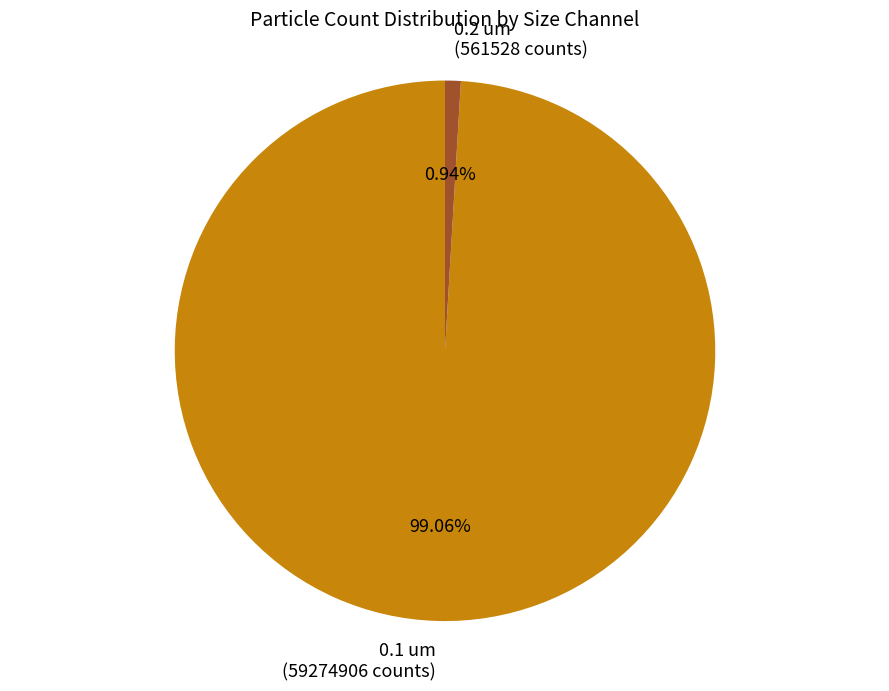

How many segments does this pie chart have?

2